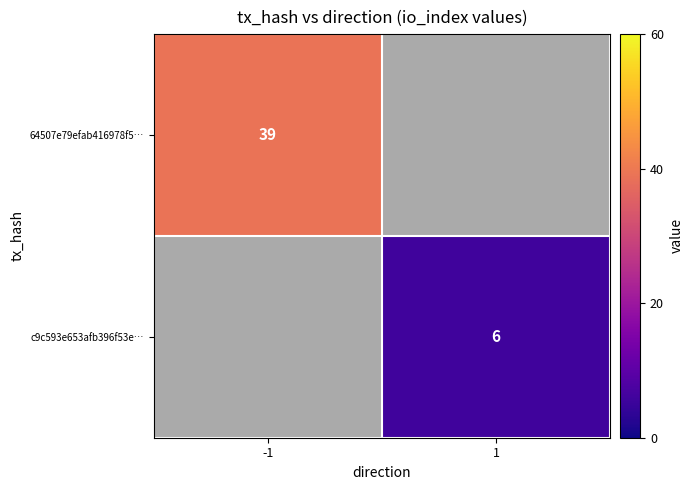

Is it true that c9c593e653afb396f53e… equals 6 at 1?

True